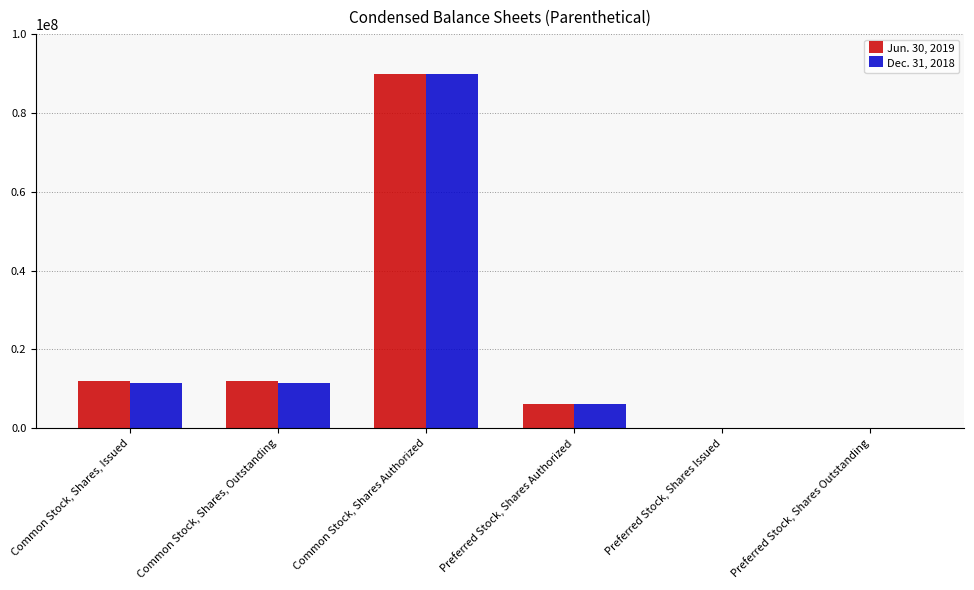

What is the average value of the Dec. 31, 2018 series?

19822999